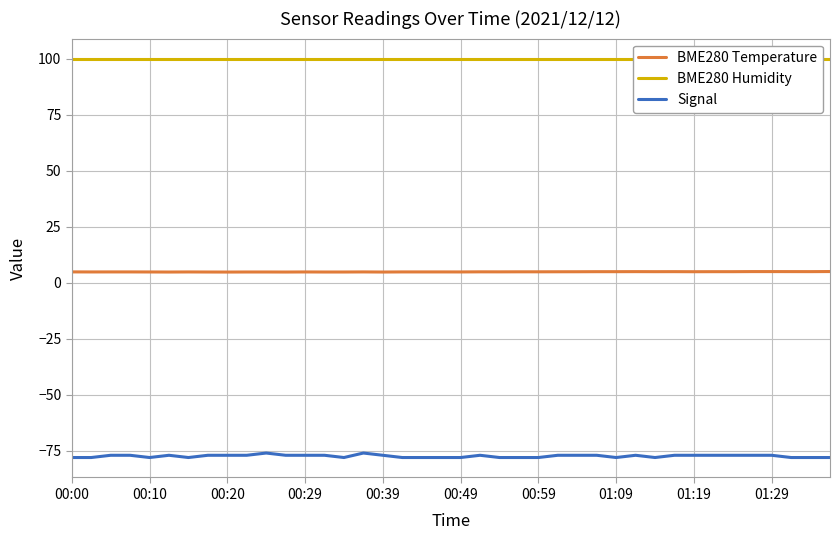

What is the minimum value shown in the chart?

-78.0